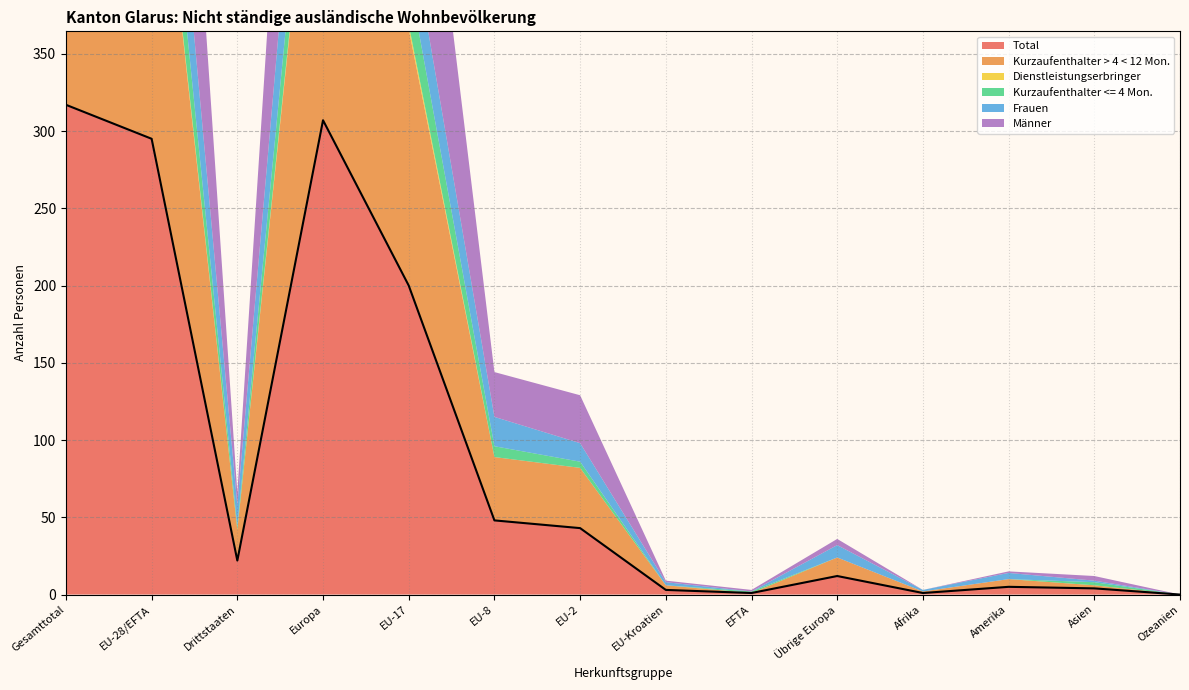

True or false: Kurzaufenthalter > 4 < 12 Mon. and Total cross at least once.

False